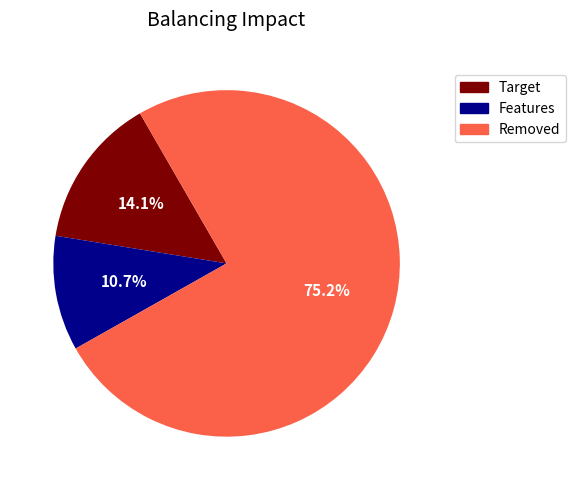

Which category has the biggest portion of the pie?

Removed